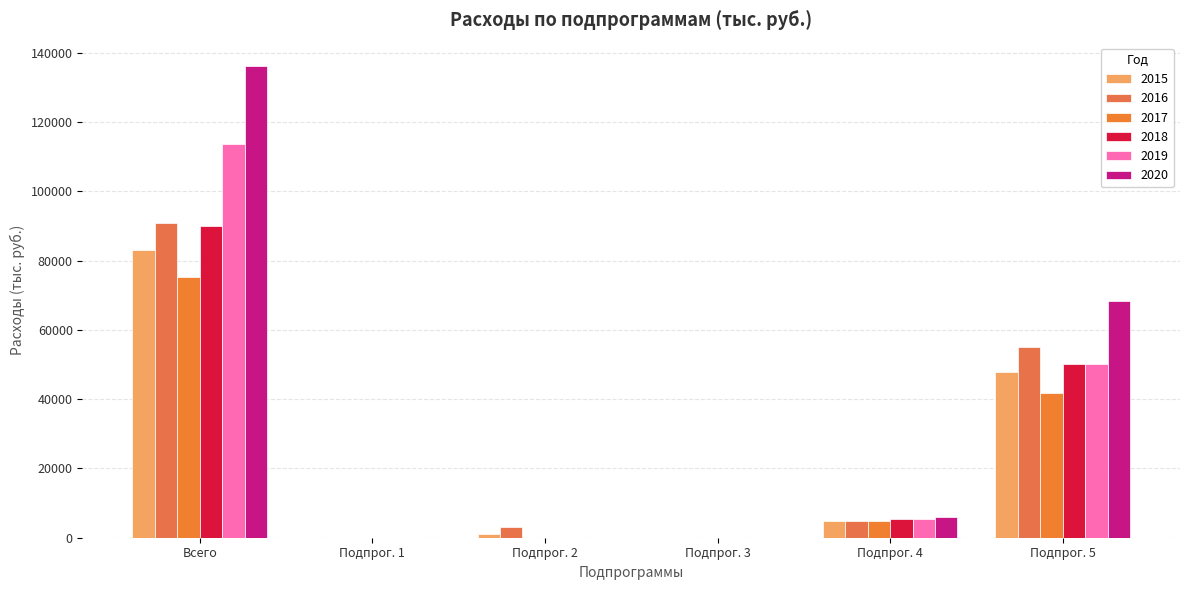

How many data points in 2017 are above 4959?

3